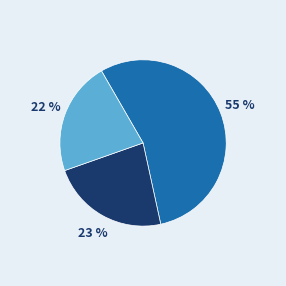

To the nearest percent, what is the difference between the largest and smallest slice percentages?

33%